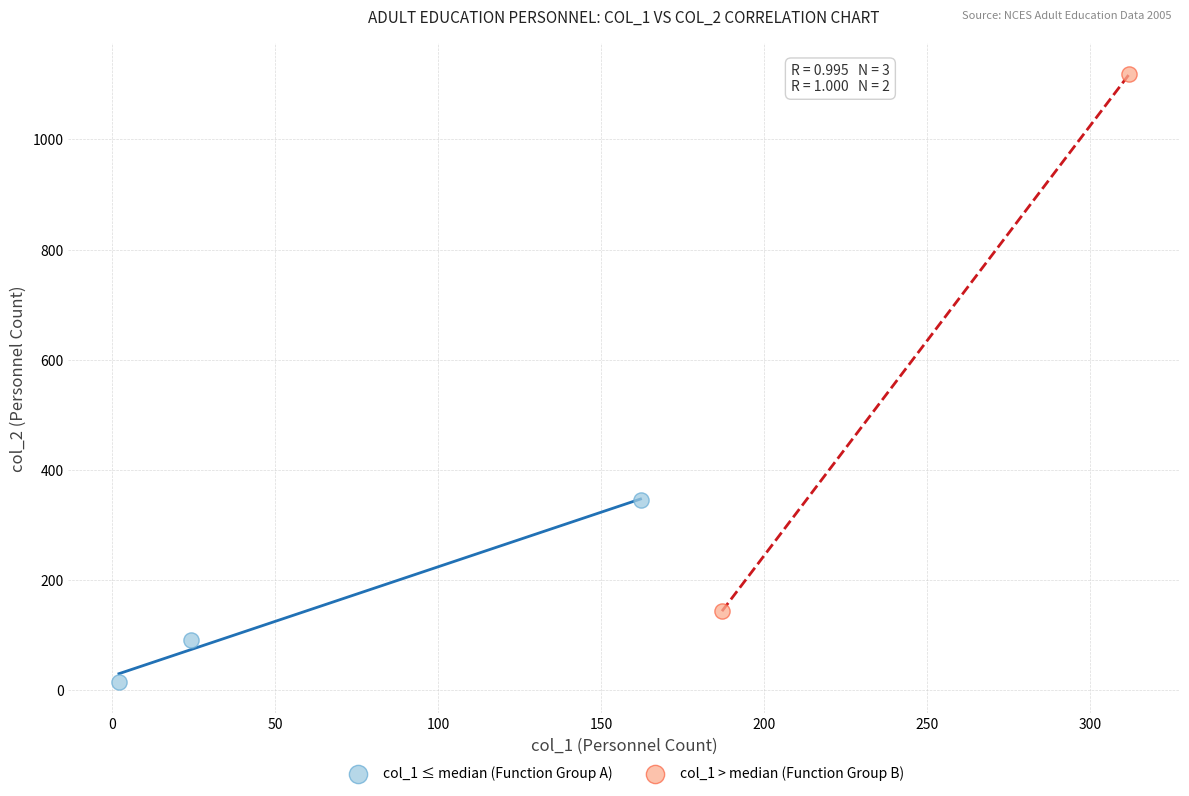

Which series has the widest spread of Y values?

col_1 > median (Function Group B)